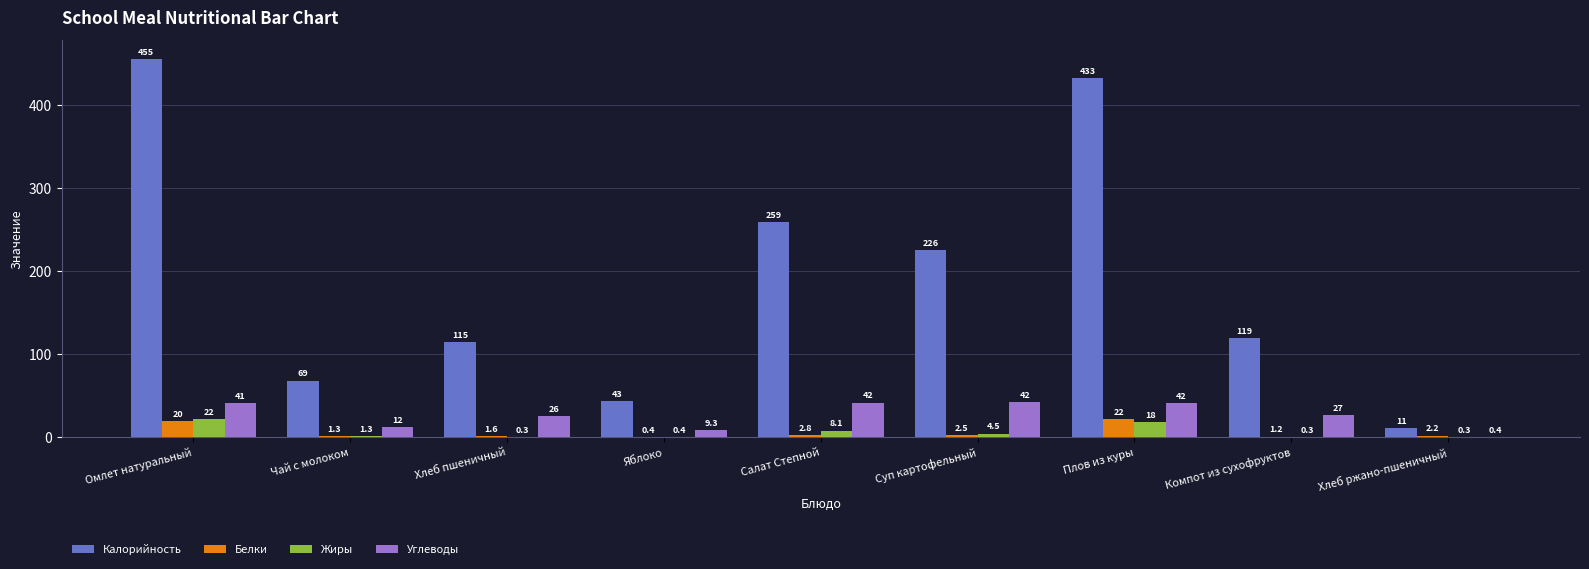

How many data points does each series have?

9